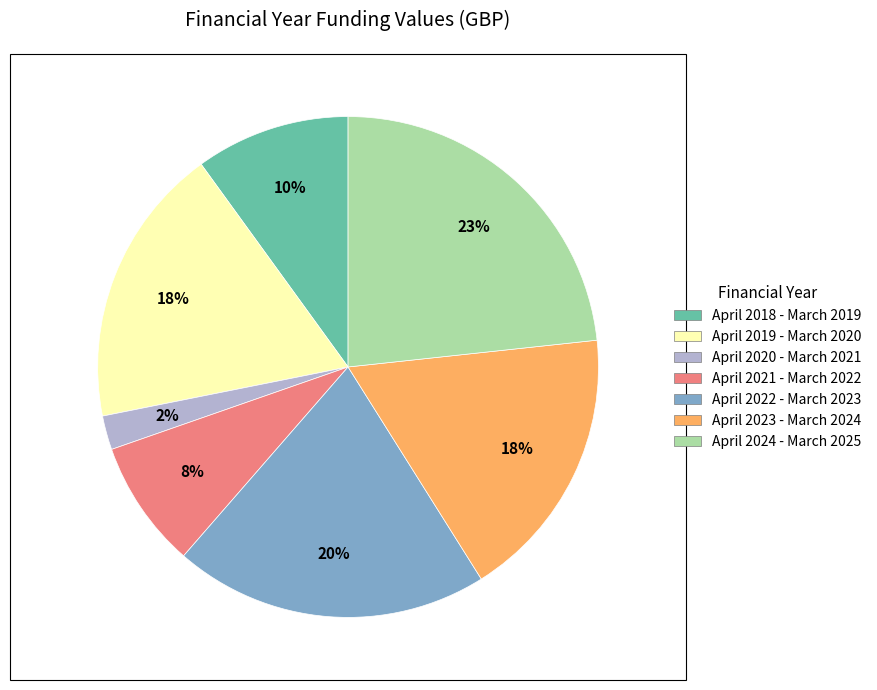

Do April 2018 - March 2019 and April 2024 - March 2025 together represent more than half of the pie?

No